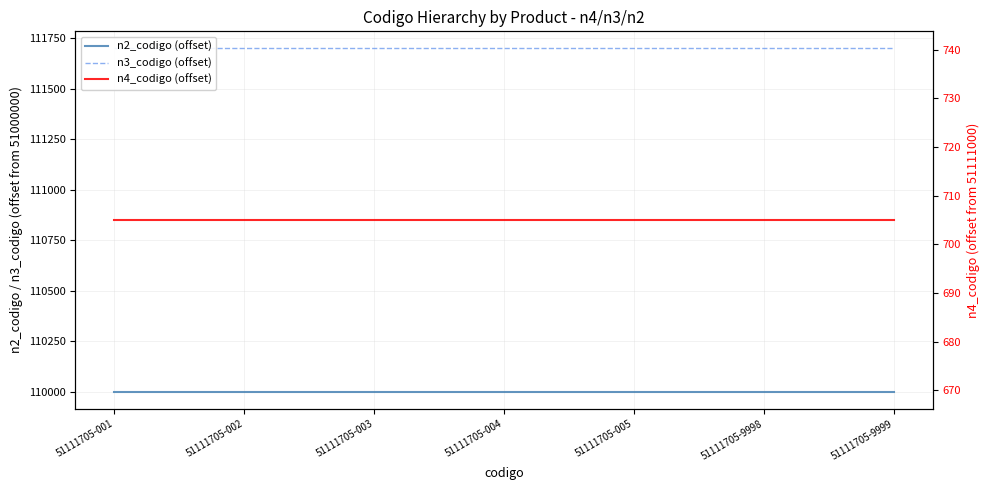

Reading left to right, list all the values displayed in this chart.

n2_codigo (offset): 51111705-001=110000	51111705-002=110000	51111705-003=110000	51111705-004=110000	51111705-005=110000	51111705-9998=110000	51111705-9999=110000
n3_codigo (offset): 51111705-001=111700	51111705-002=111700	51111705-003=111700	51111705-004=111700	51111705-005=111700	51111705-9998=111700	51111705-9999=111700
n4_codigo (offset): 51111705-001=705	51111705-002=705	51111705-003=705	51111705-004=705	51111705-005=705	51111705-9998=705	51111705-9999=705